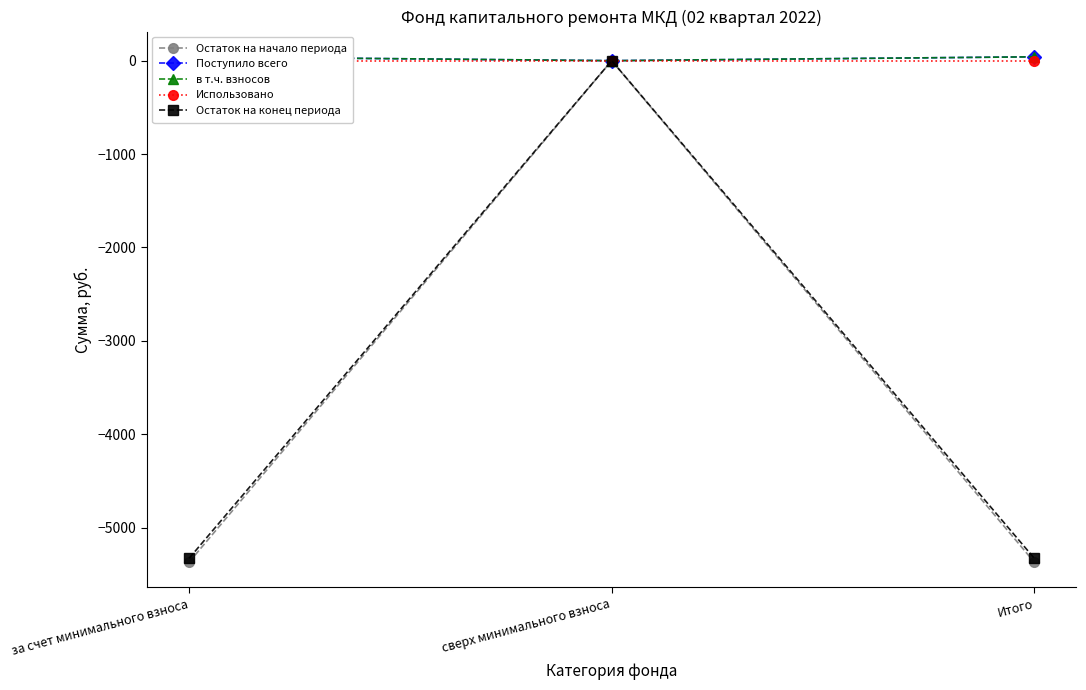

What is the difference between the Остаток на начало периода values at сверх минимального взноса and за счет минимального взноса?

5370.2